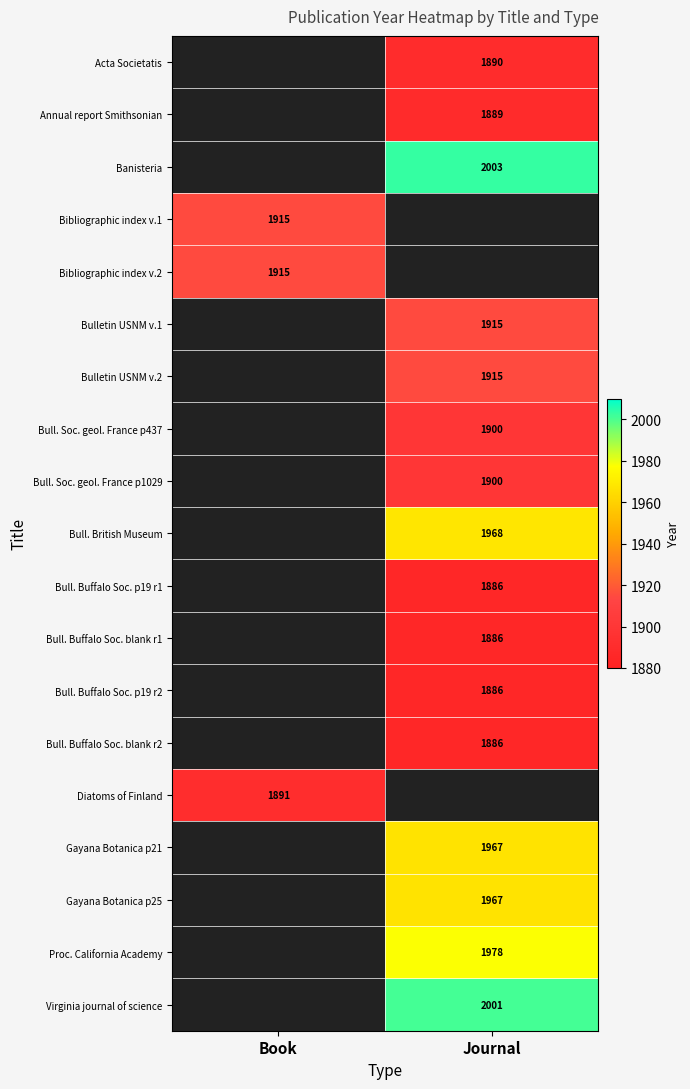

True or false: Bulletin USNM v.1 has a value of 2738 at Journal.

False